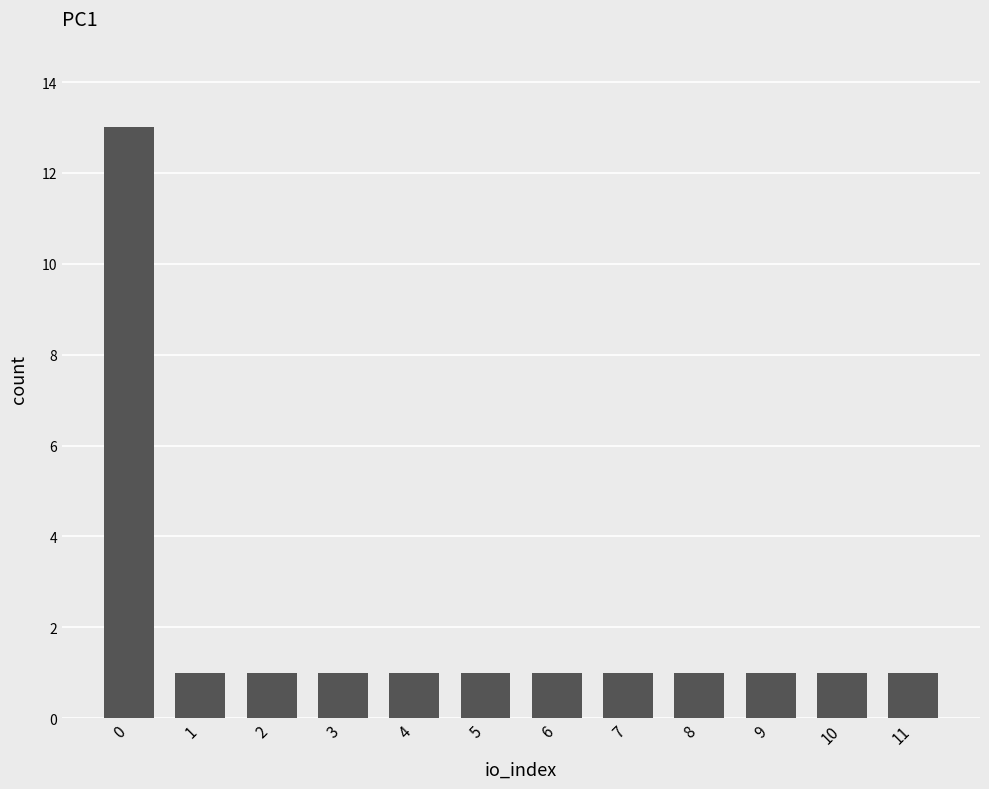

Reading left to right, what are all the values shown in this chart?

13	1	1	1	1	1	1	1	1	1	1	1